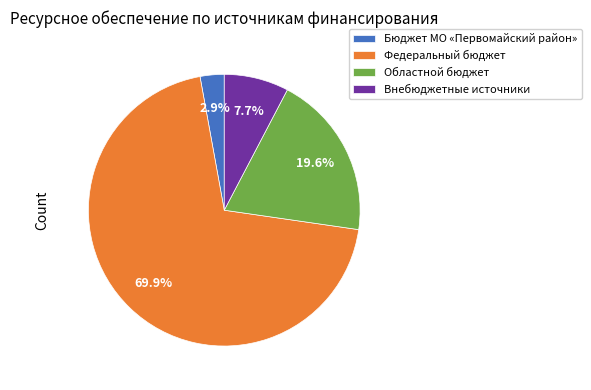

To the nearest percent, what is the difference between the Бюджет МО «Первомайский район» and Федеральный бюджет slice percentages?

67%